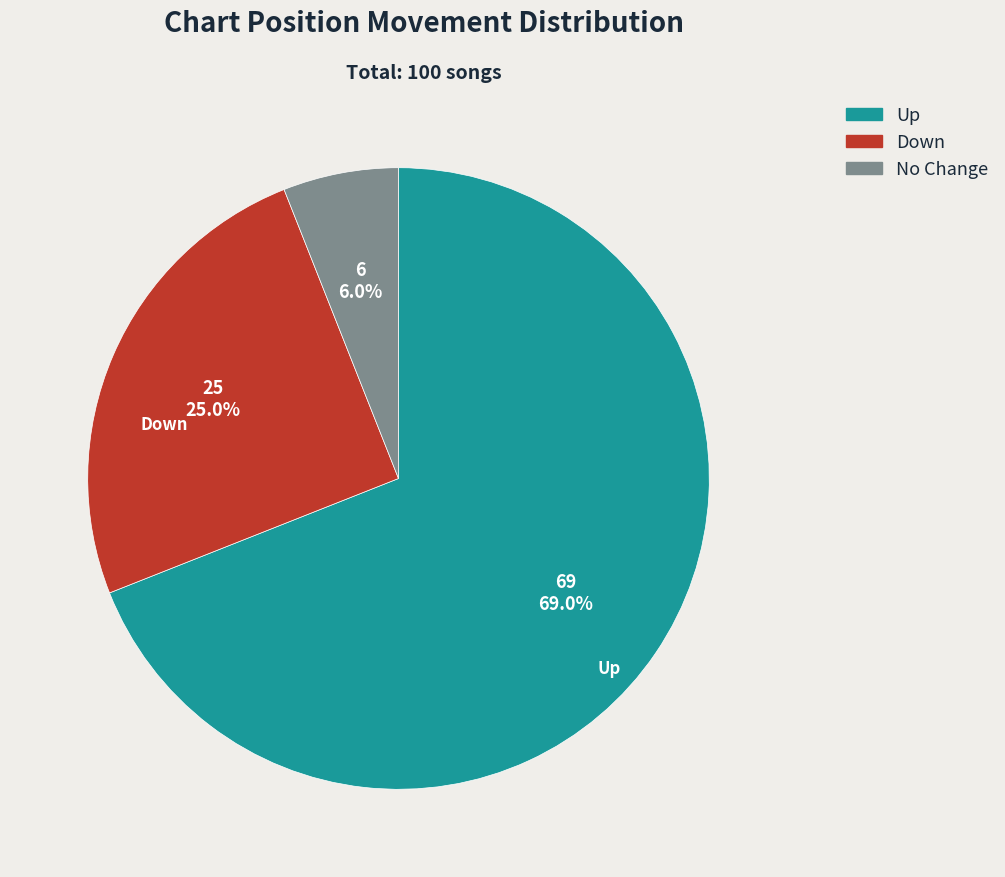

What percentage do No Change and Down together represent?

31.0%